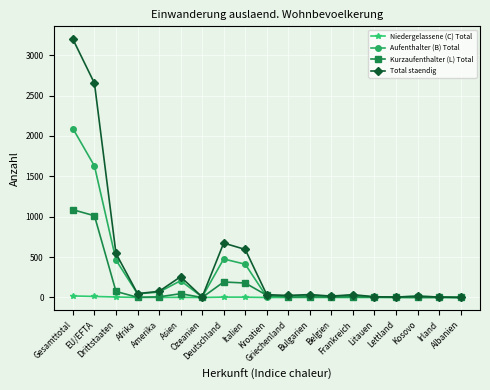

Where is Aufenthalter (B) Total nearest to the value 1046?

Deutschland